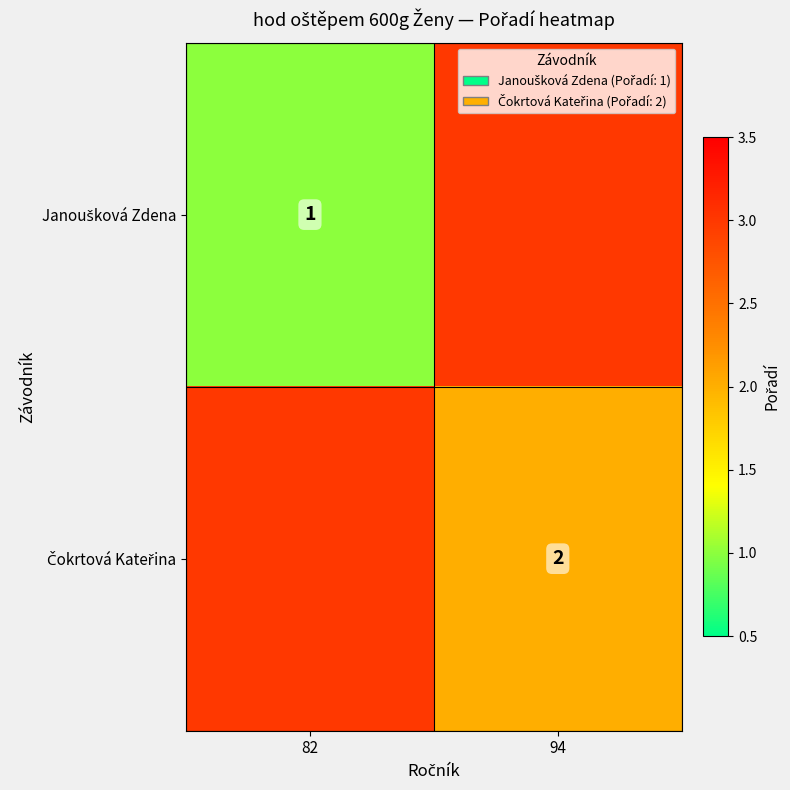

What is the total value across all series at 82?

4